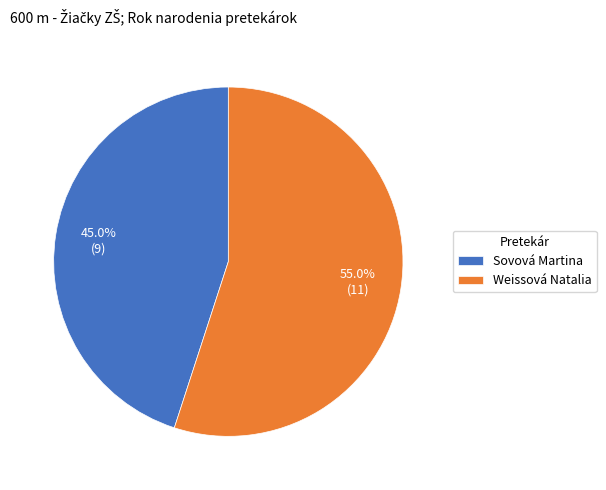

Do Sovová Martina and Weissová Natalia together represent more than half of the pie?

Yes